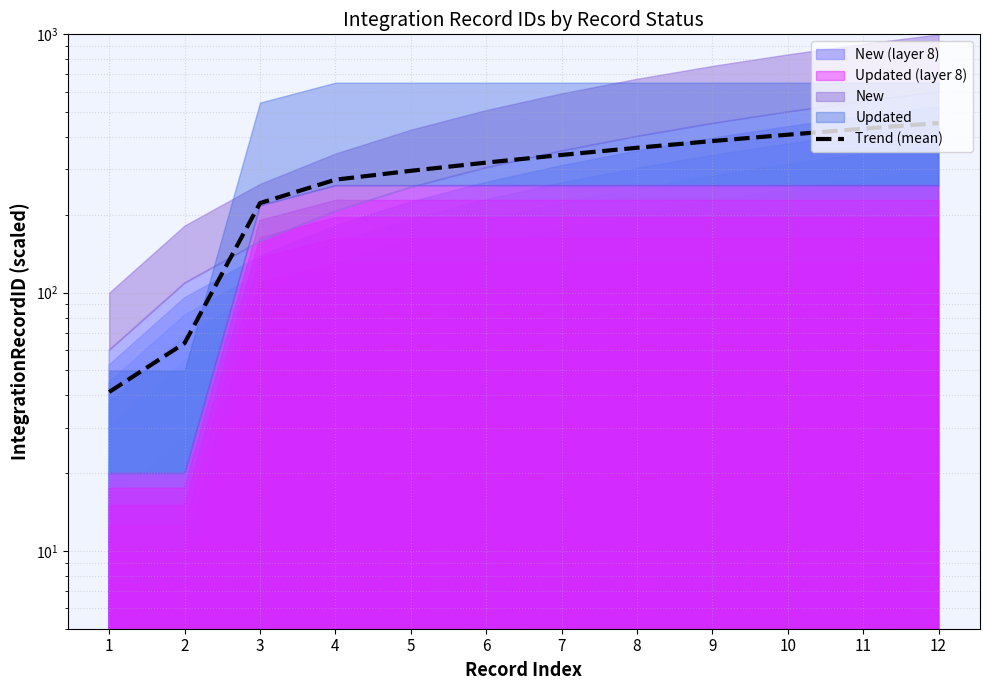

Where does the data first go above 341?

7